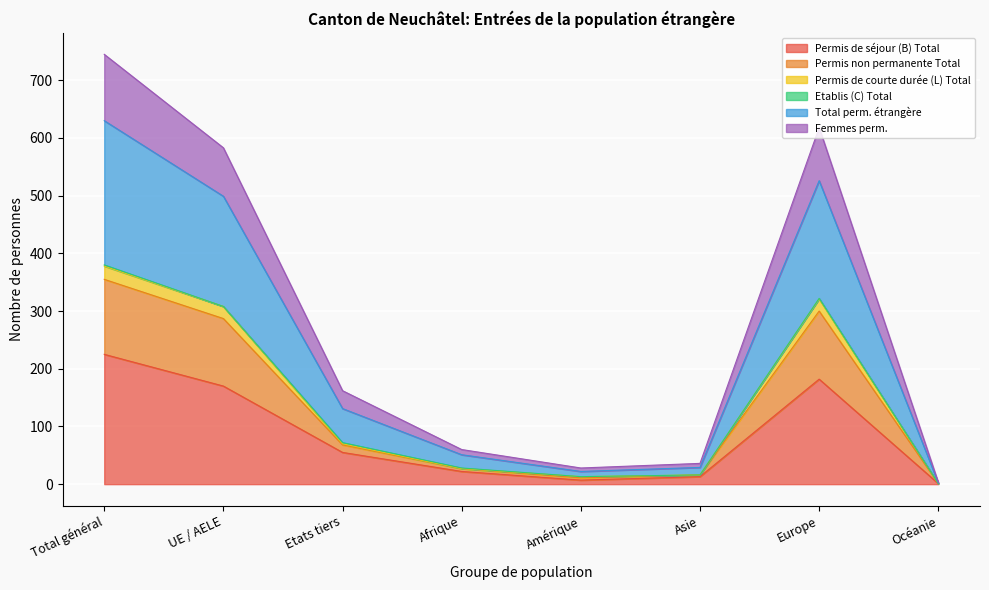

What is the difference between the highest and lowest values at Asie?

23